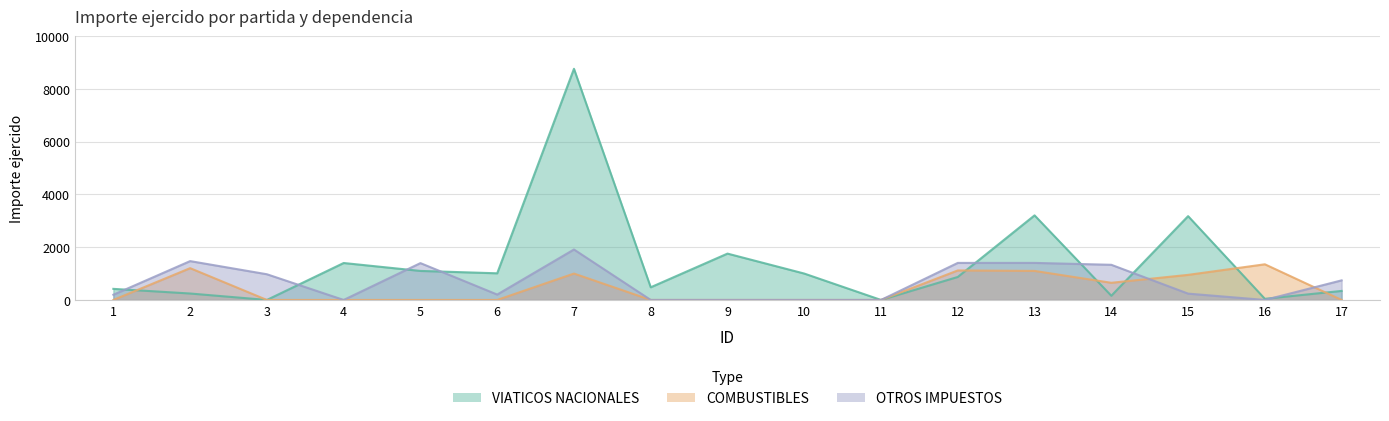

Which category has the highest value in the OTROS IMPUESTOS series?

7